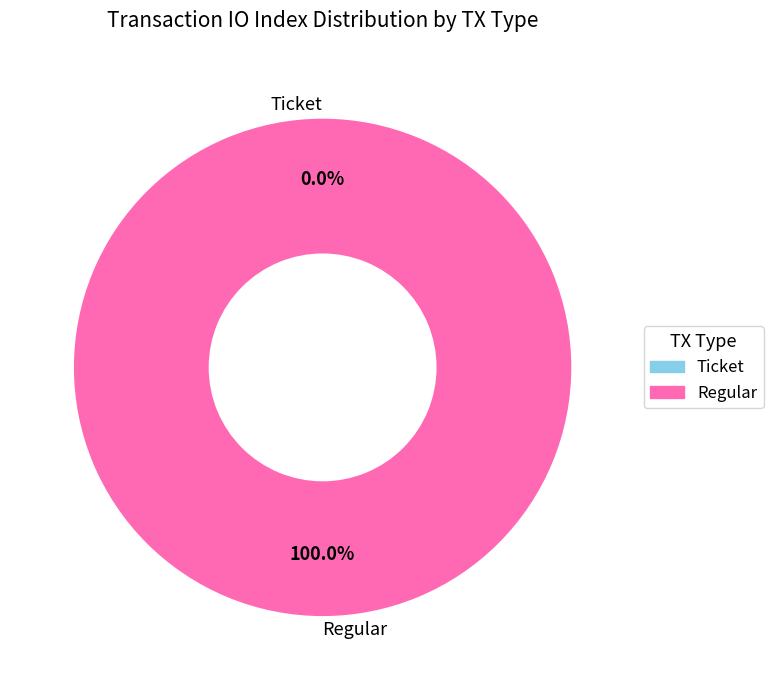

The Regular slice represents 100% of the pie. True or false?

True